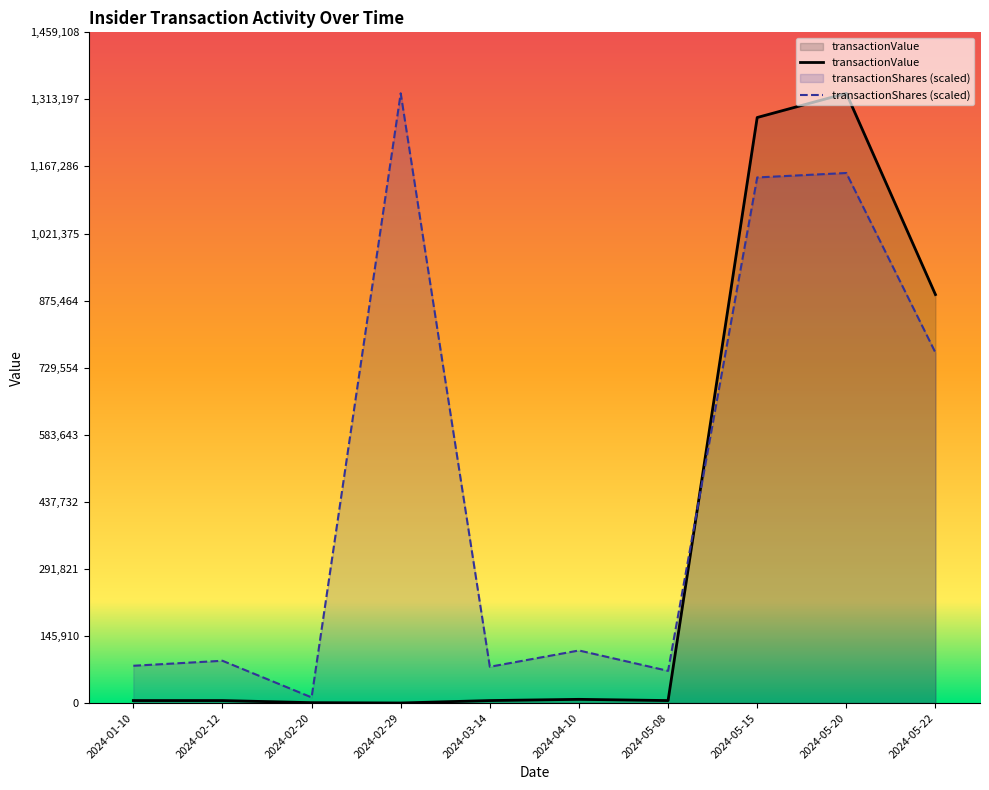

Is the value of transactionValue at 2024-04-10 greater than the value of transactionShares at 2024-05-20?

No